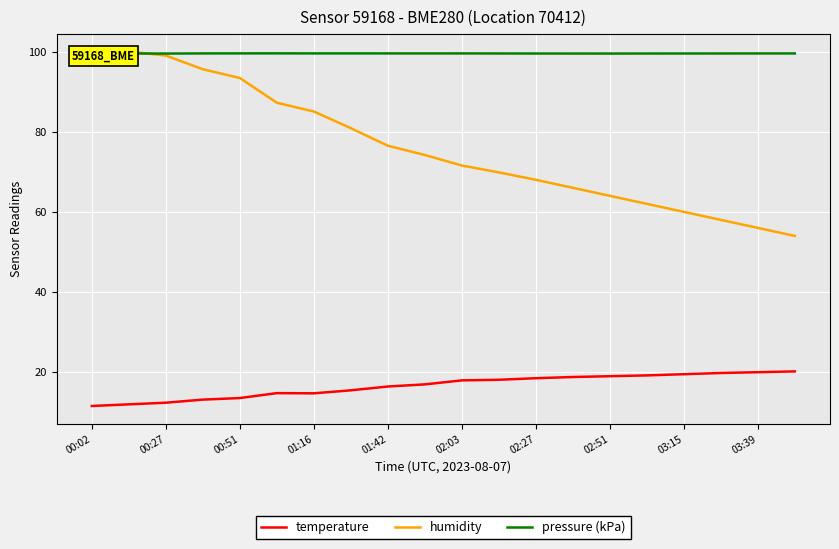

Reading right to left, list all the values displayed in this chart.

temperature: 20.2	20.0	19.8	19.5	19.2	19.0	18.8	18.5	18.1	18.0	17.0	16.4	15.5	14.7	14.8	13.6	13.2	12.4	12.0	11.6
humidity: 54.0	56.0	58.0	60.0	62.0	64.0	66.0	68.0	69.8	71.6	74.2	76.5	80.9	85.0	87.2	93.4	95.6	99.0	100.0	100.0
pressure (kPa): 99.5	99.5	99.5	99.5	99.5	99.5	99.5	99.5	99.5	99.5	99.5	99.5	99.5	99.5	99.5	99.5	99.5	99.5	99.5	99.5